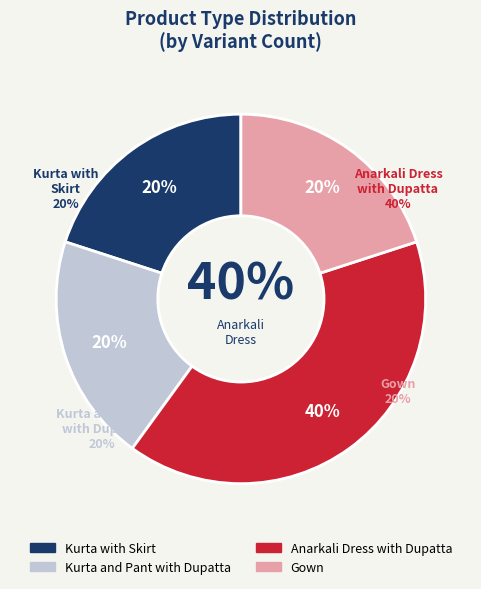

How many segments does this pie chart have?

4